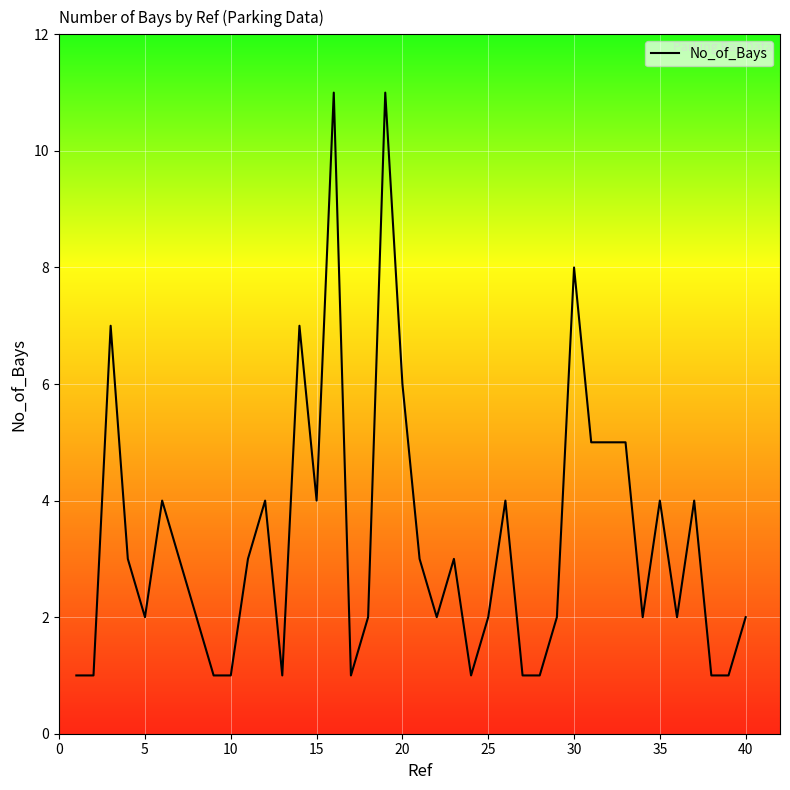

What is the difference between the maximum and minimum values?

10